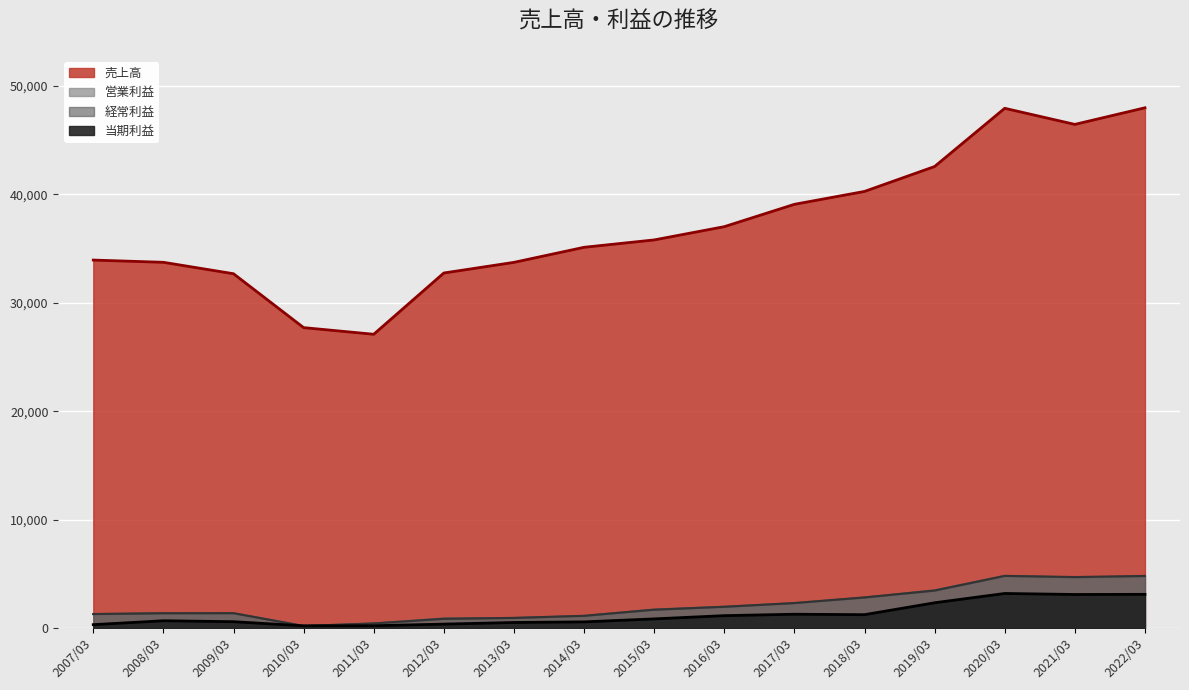

The value of 売上高 at 2017/03 is 39092. True or false?

True